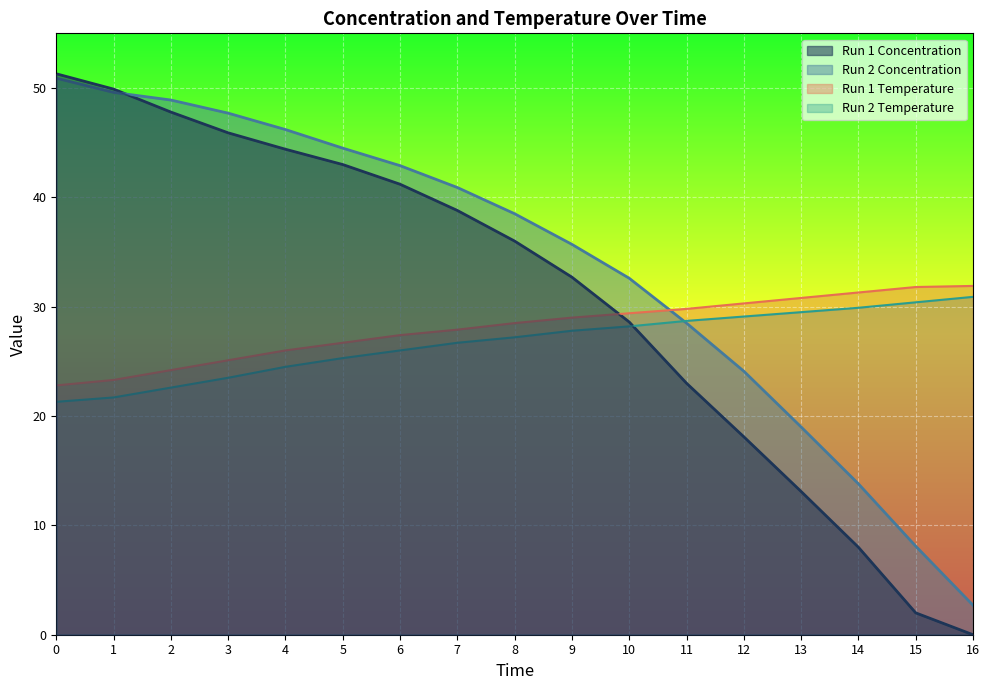

What is the difference between the highest and lowest values at 1?

28.2